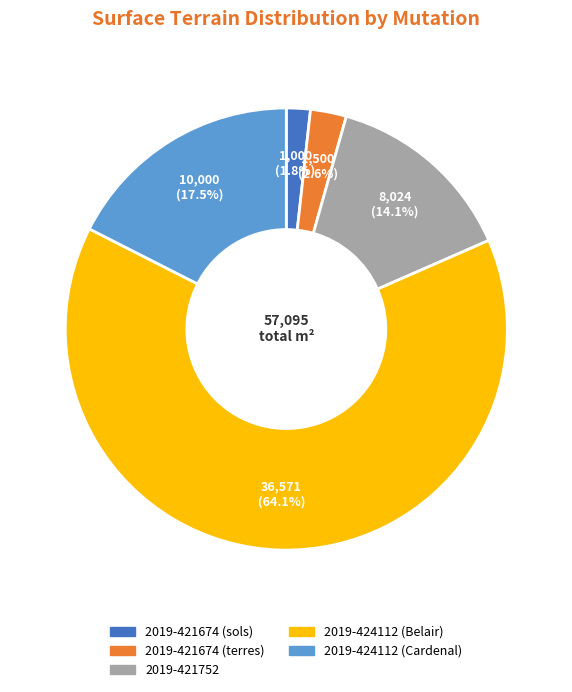

How many segments does this pie chart have?

5